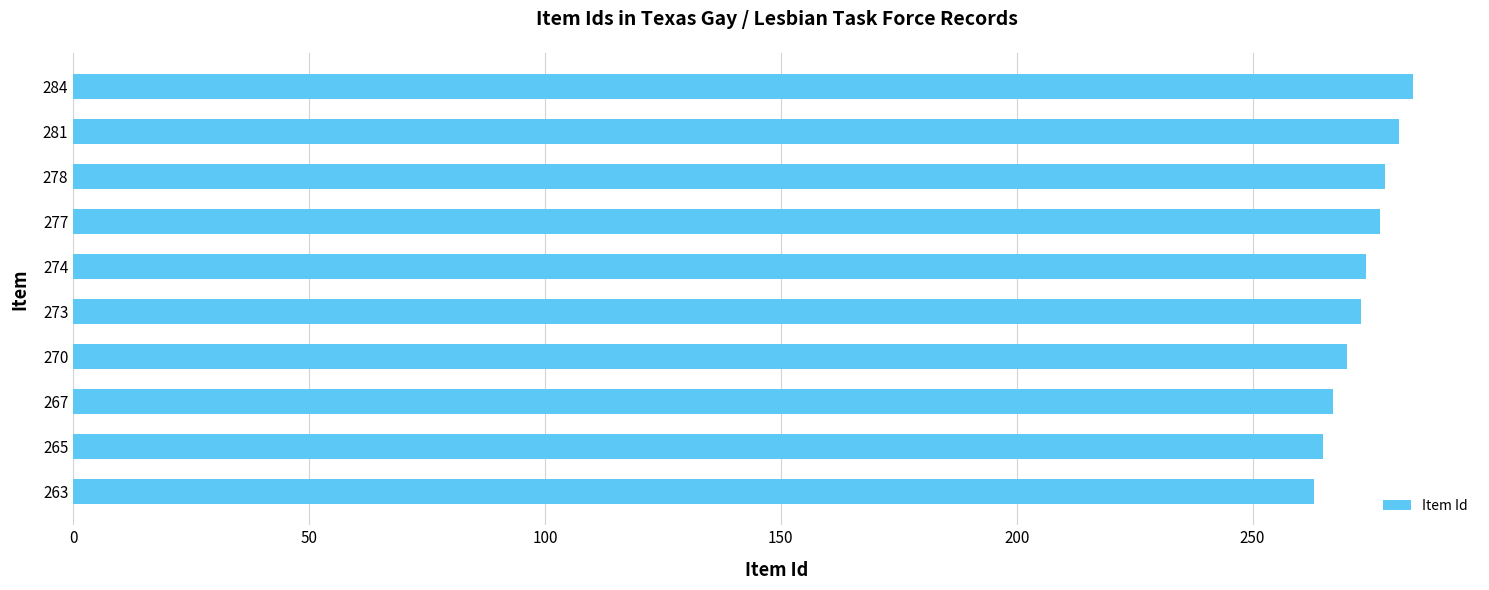

True or false: the data shows 263 at 263.

True